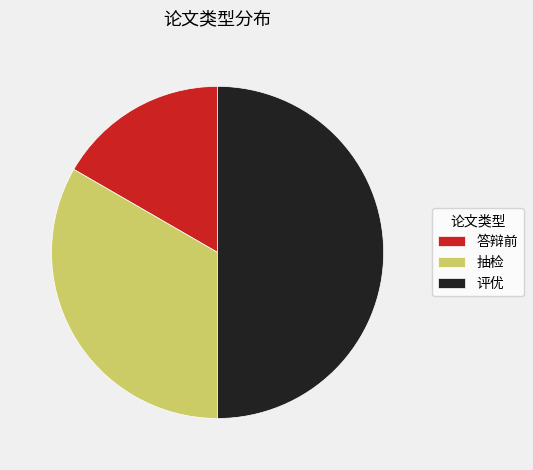

Which slice is the largest?

评优